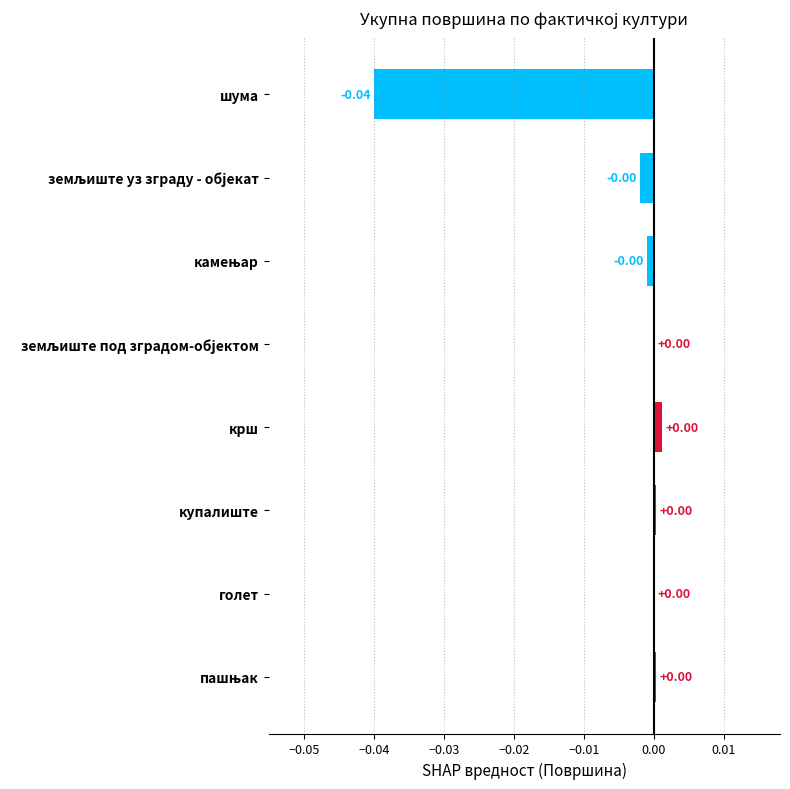

Count the number of data series in this chart.

1